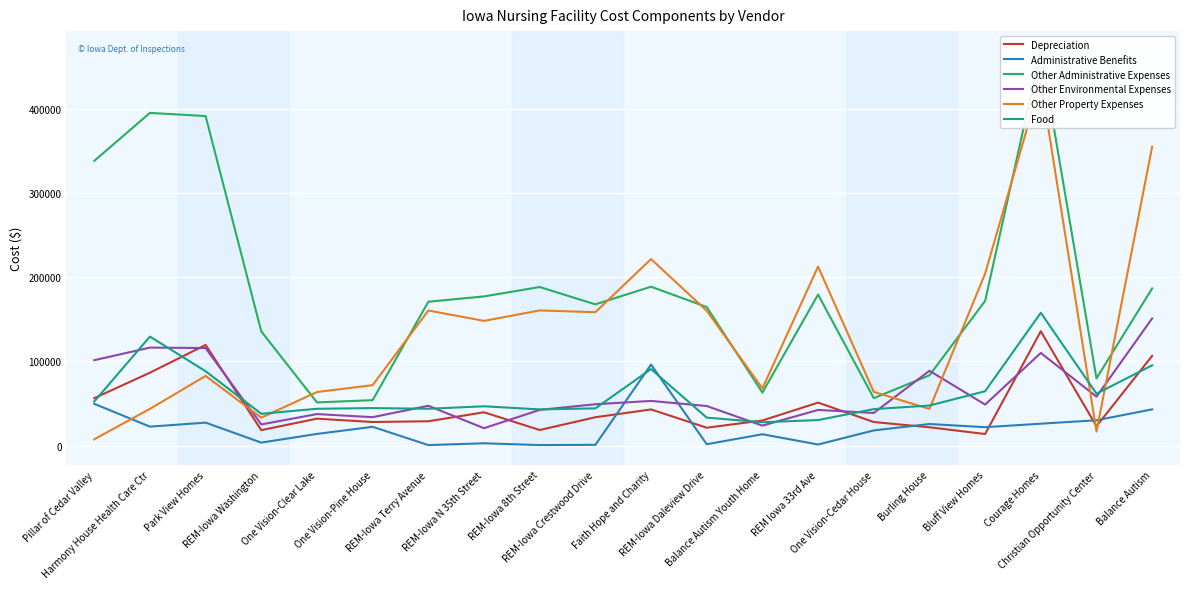

At which label does Other Environmental Expenses reach its minimum?

REM-Iowa N 35th Street